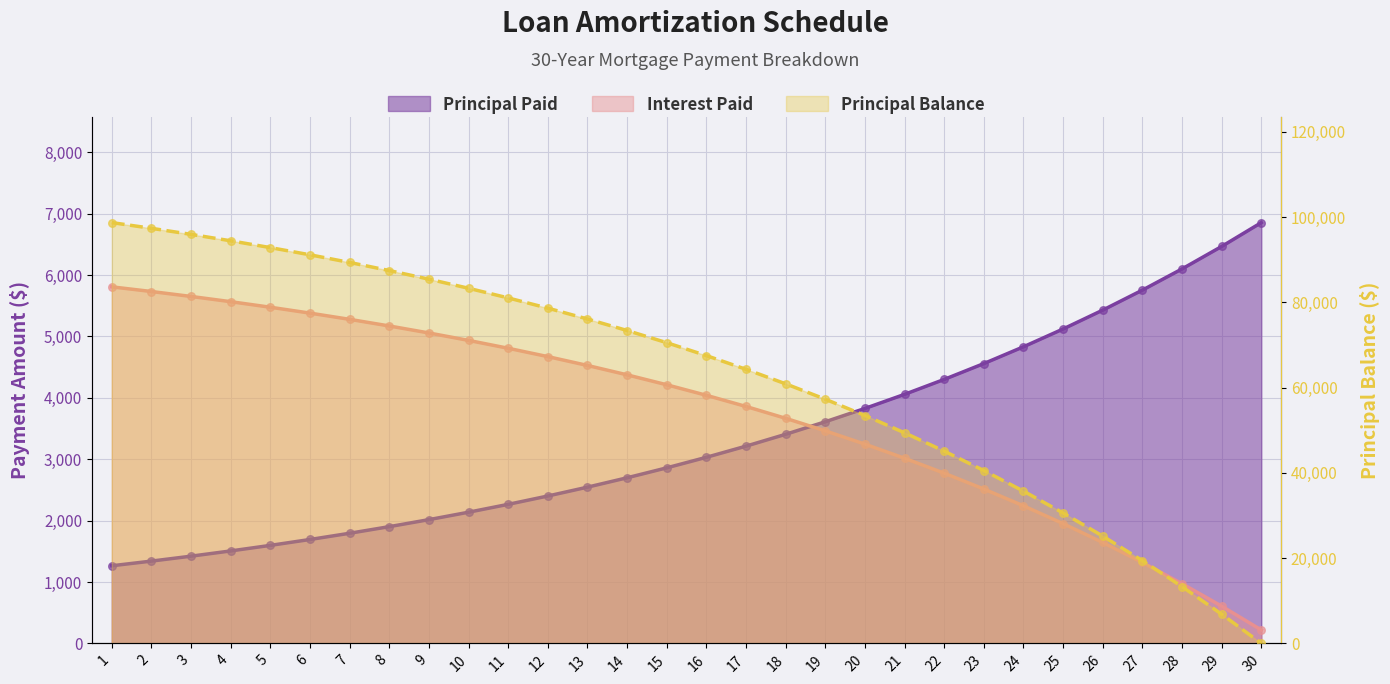

At which category is the sum across all series the highest?

1